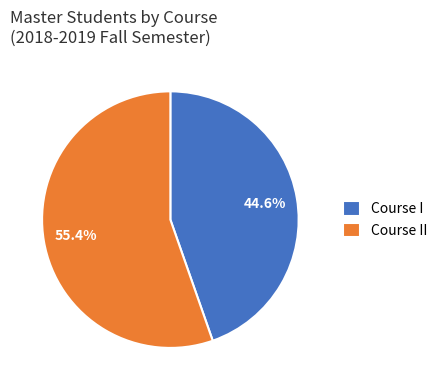

Approximately how many times larger is the value at Course I compared to Course II?

0.8